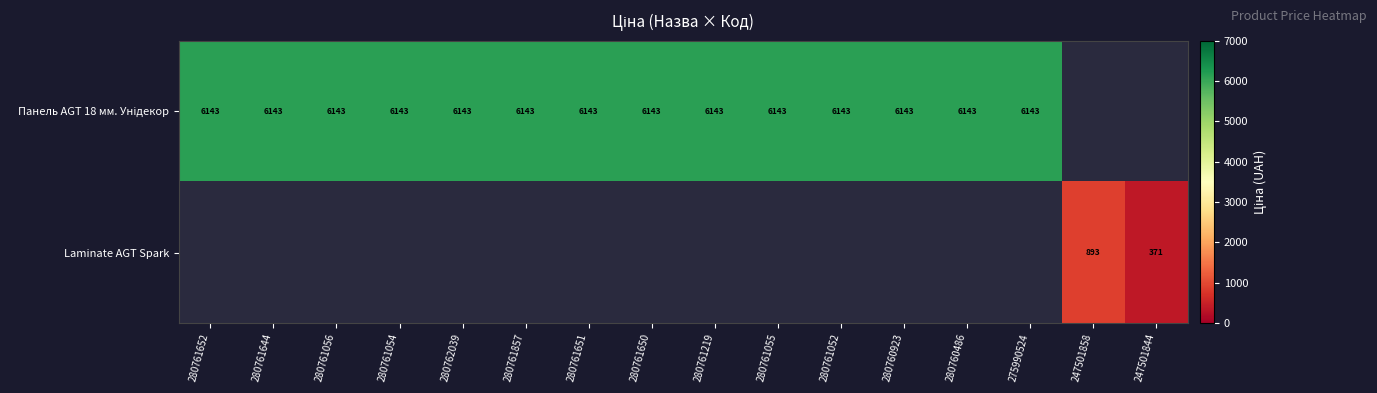

What is the minimum value shown in the chart?

371.3